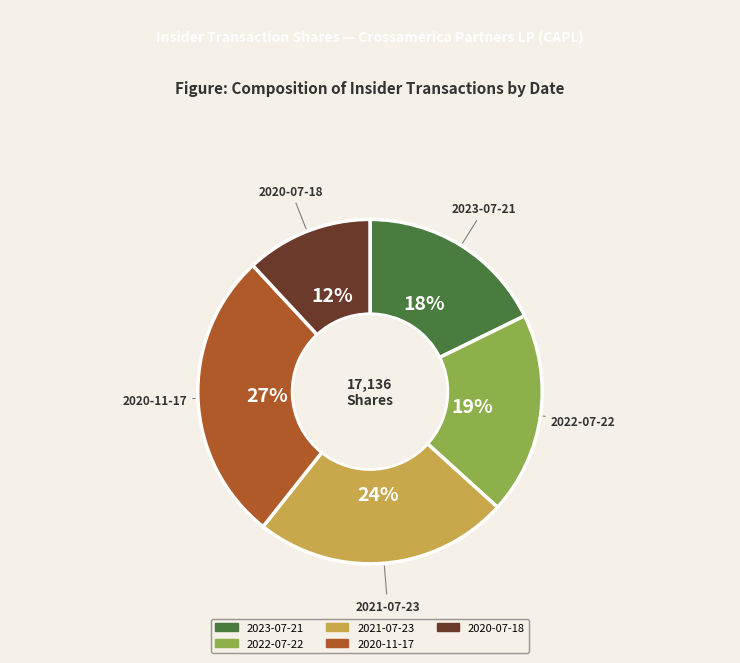

To the nearest percent, what is the average slice percentage?

20%